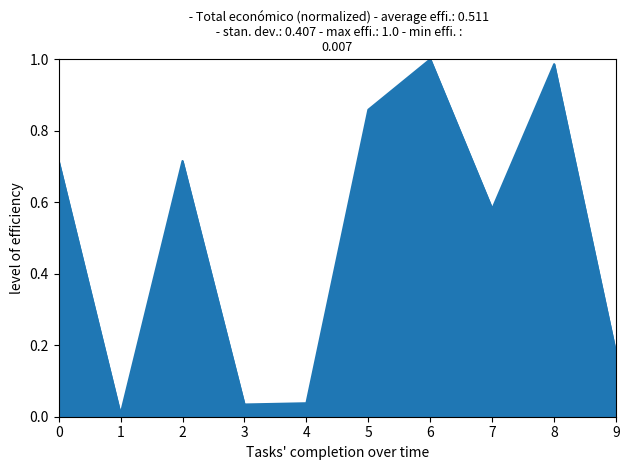

What is the difference between the values at 3 and 5?

0.8